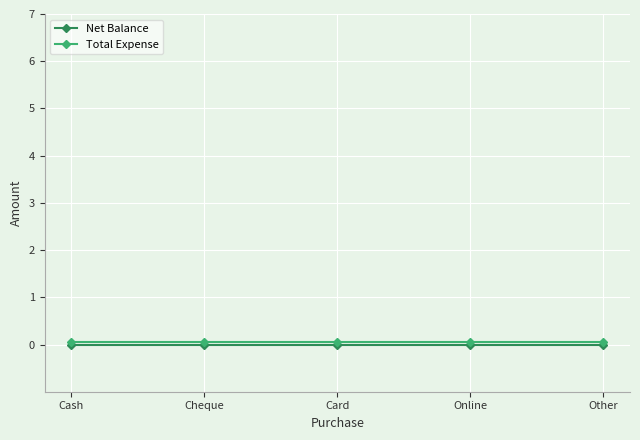

Is it true that Total Expense equals 0.1 at Card?

False